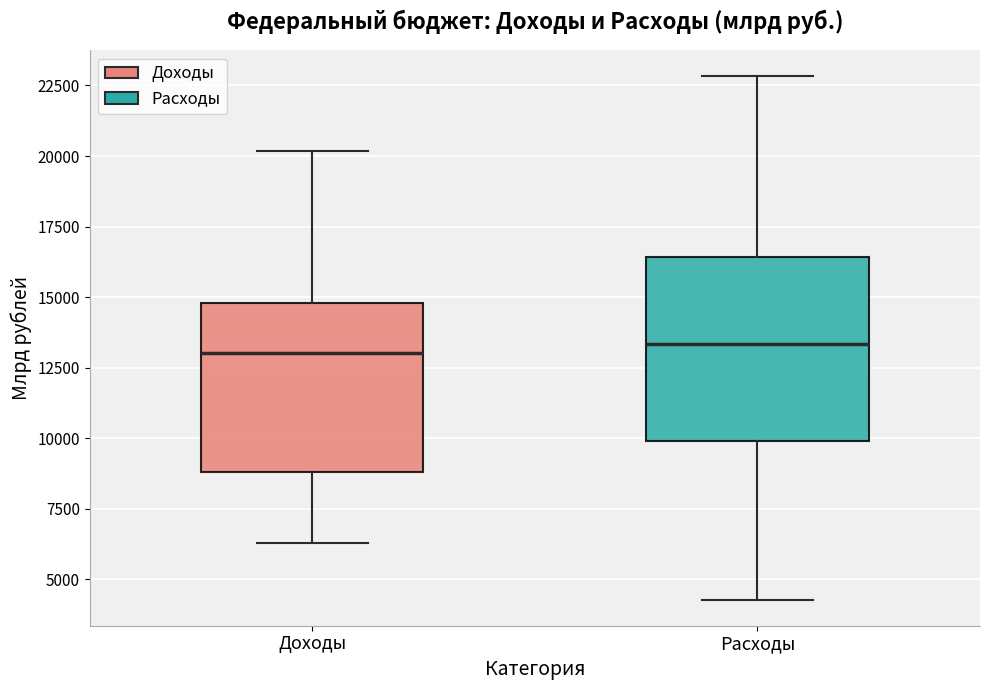

Reading left to right, read every box against the y-axis: the position of its median line, the range the box covers, and the ends of its whiskers. The values are not printed on the chart, so give them approximately, as read against the axis.

Доходы: median 13000, box 9000 to 15000, whiskers 6500 to 20000
Расходы: median 13500, box 10000 to 16500, whiskers 4500 to 23000